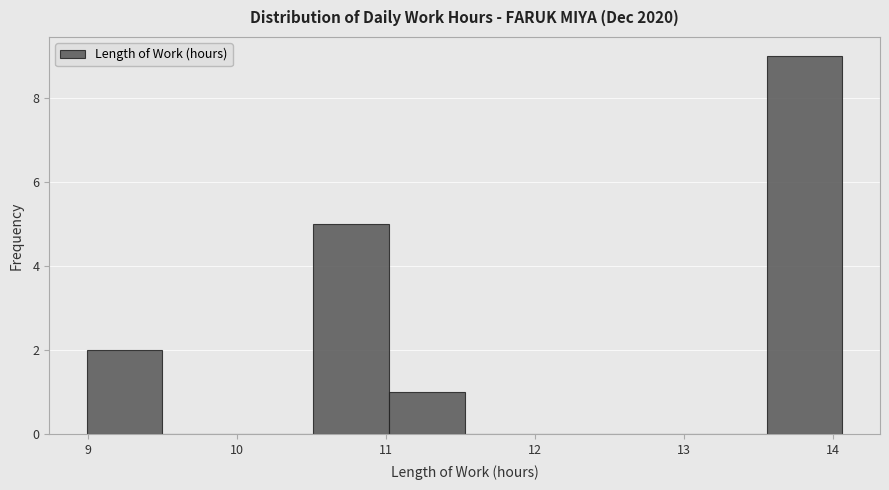

Over which range of the x-axis is the bar tallest?

13.6 to 14.1